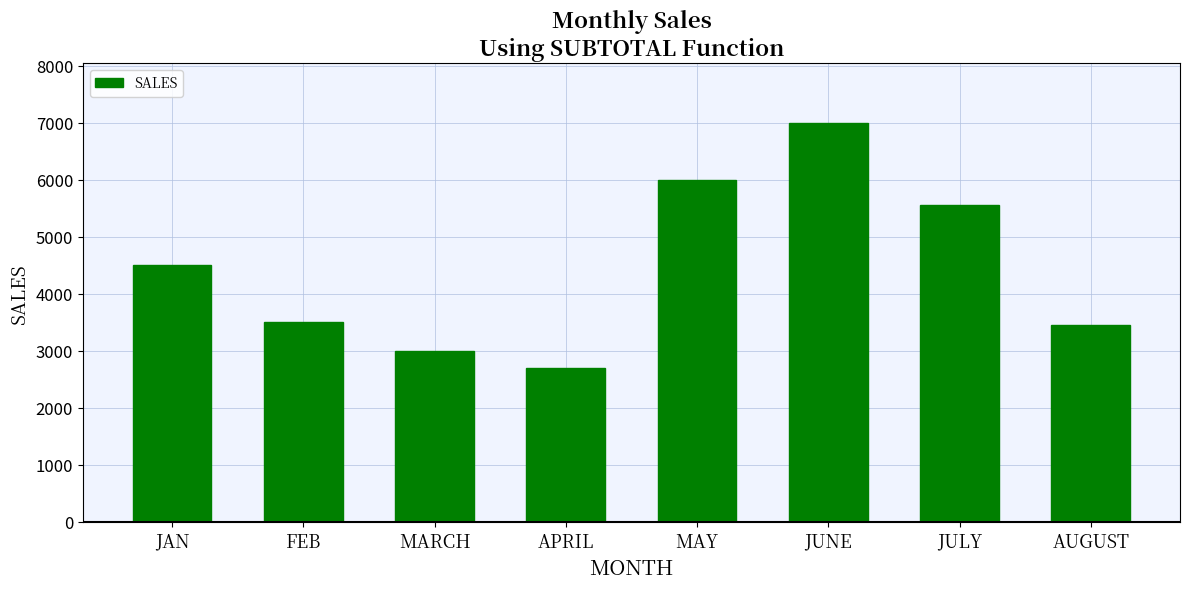

What is the label of the 3rd bar from the left?

MARCH